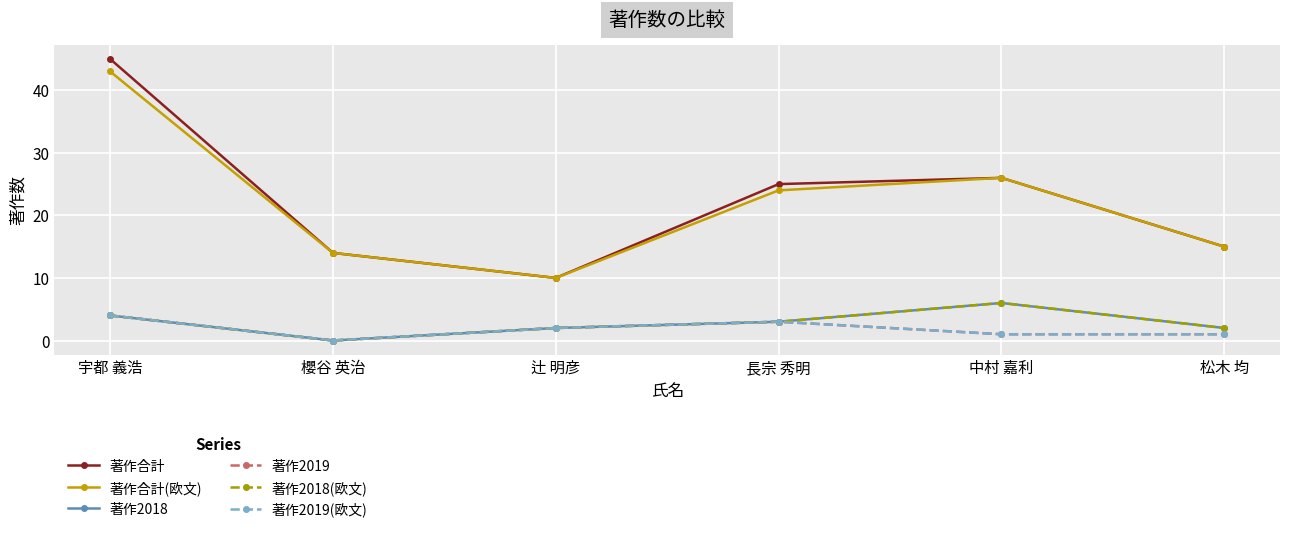

True or false: 著作合計 has a value of 10 at 辻 明彦.

True